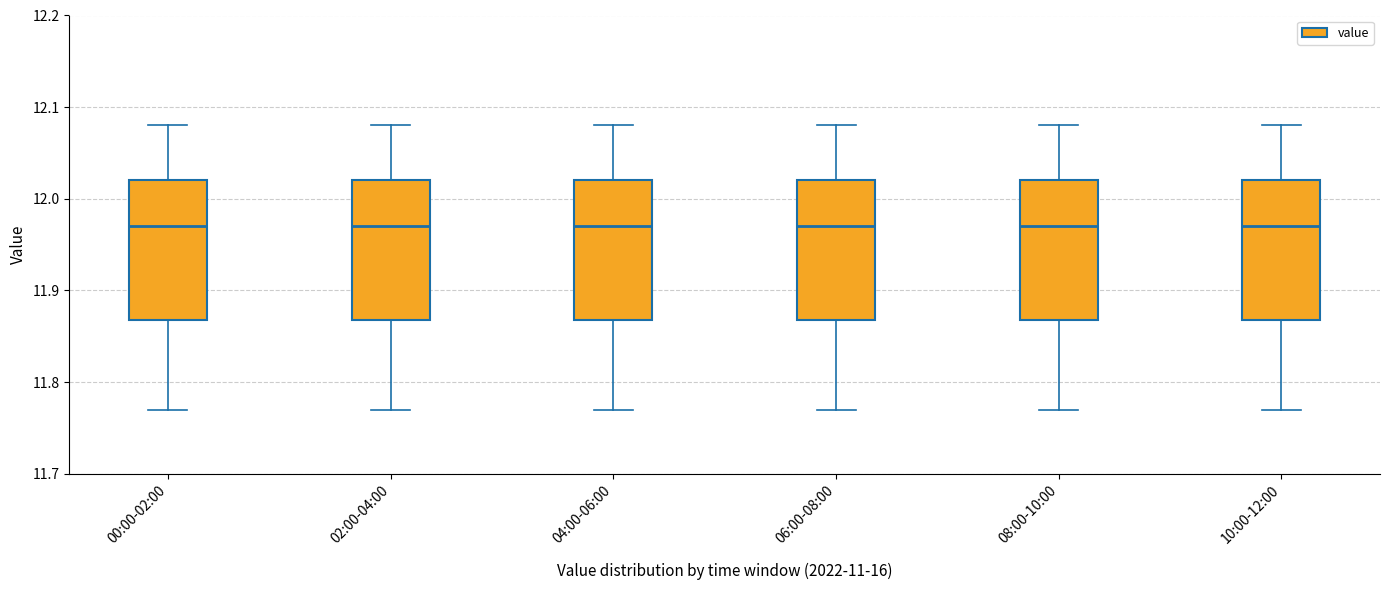

Where does the median line of the box for 04:00-06:00 sit on the y-axis? The values are not printed on the chart, so give them approximately, as read against the axis.

11.97